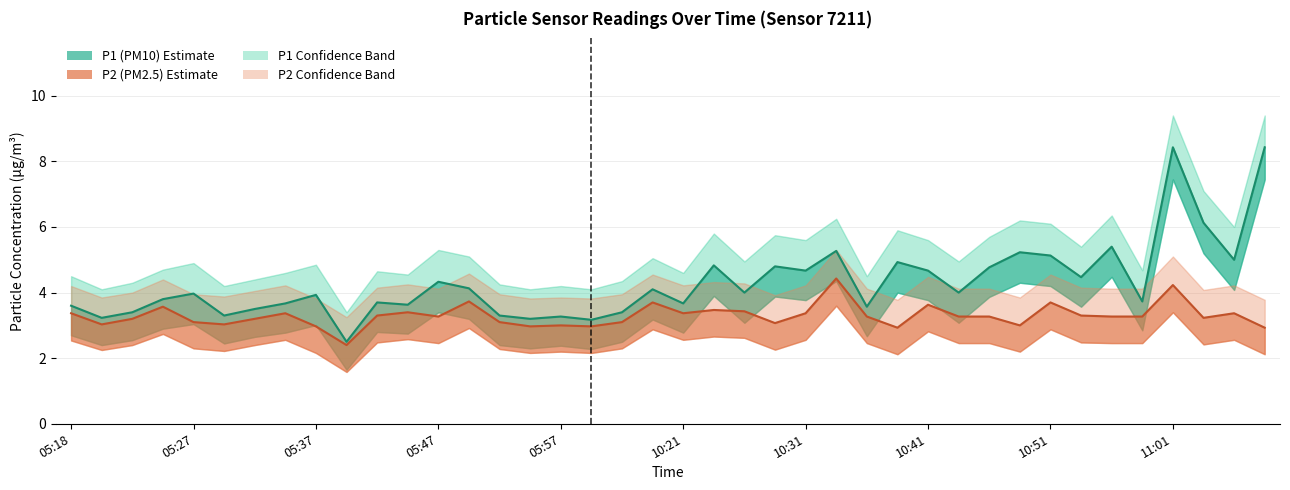

At how many categories does at least one series exceed 5?

7